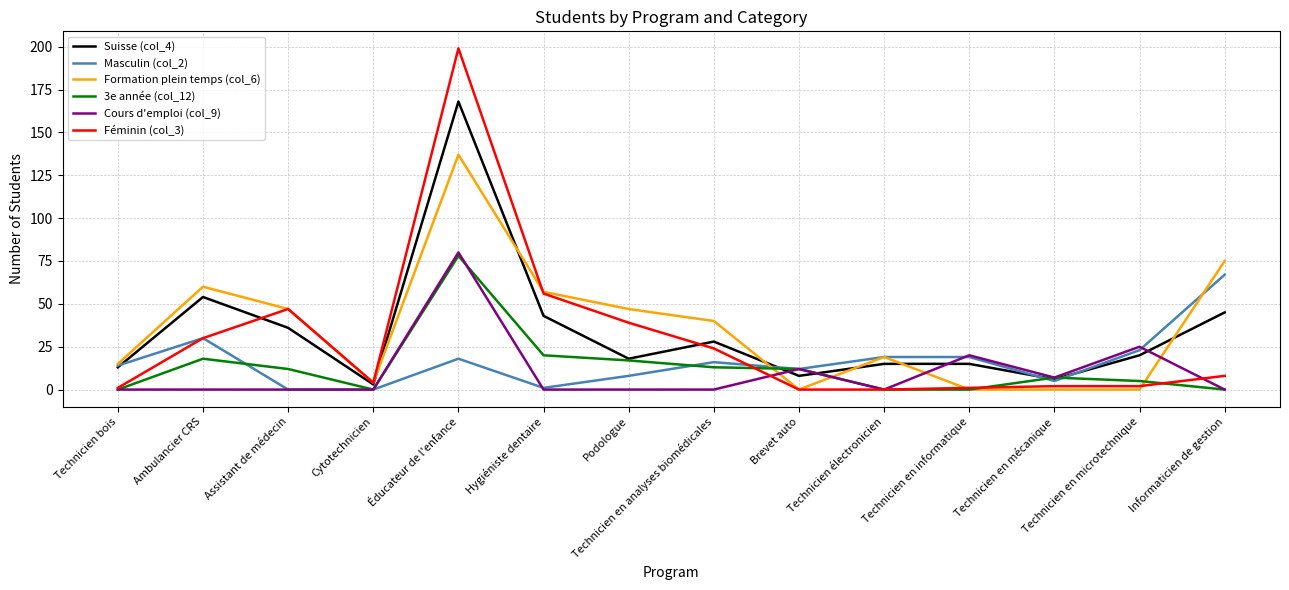

In Formation plein temps (col_6), how many points are higher than both neighbors (excluding endpoints)?

3